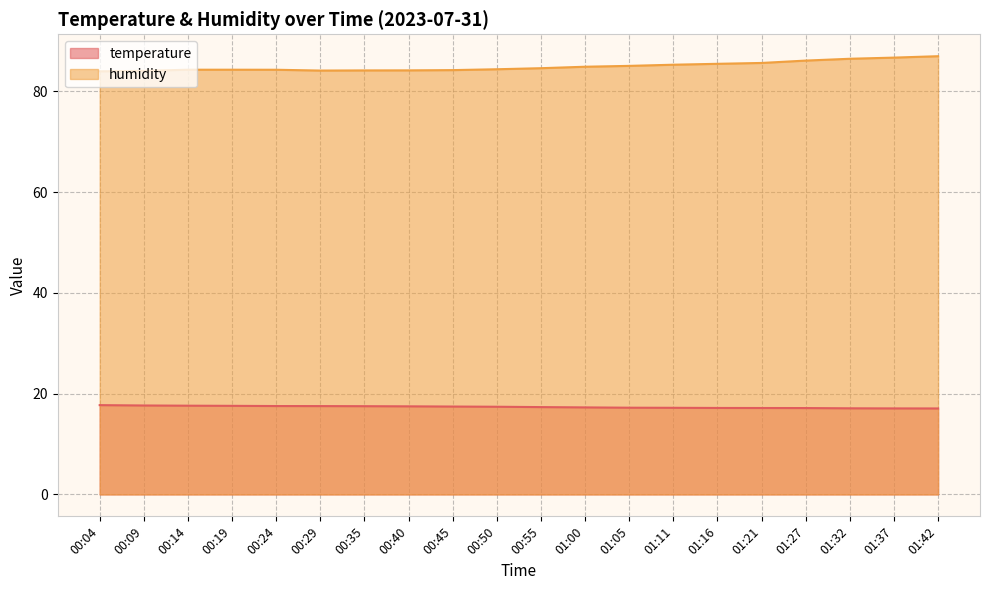

What is the total value across all series at 00:19?

101.9